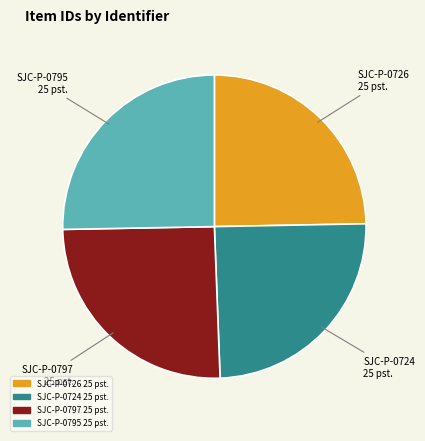

How many slices are in this pie chart?

4